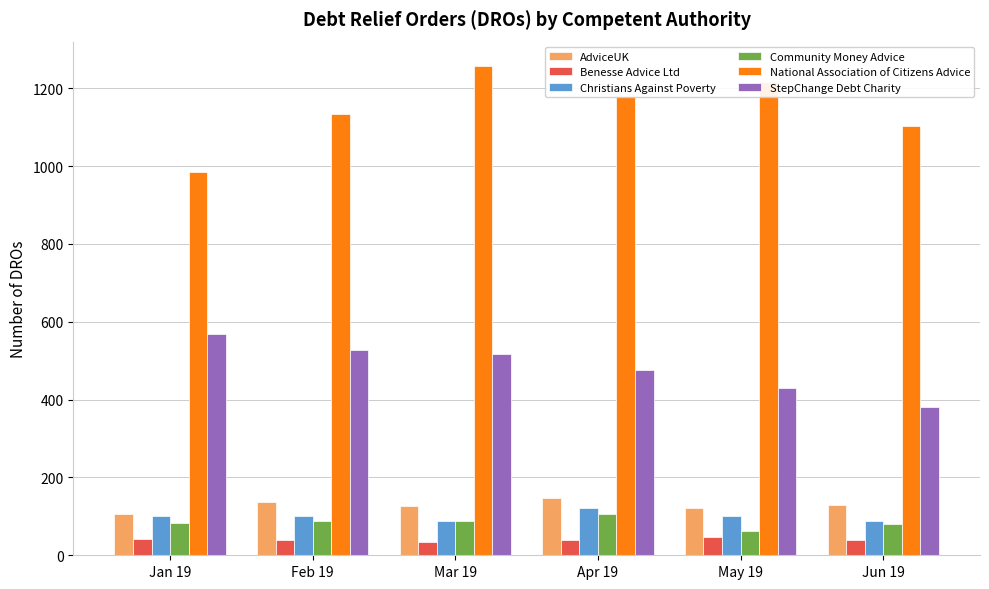

Which series has the largest total across all categories?

National Association of Citizens Advice